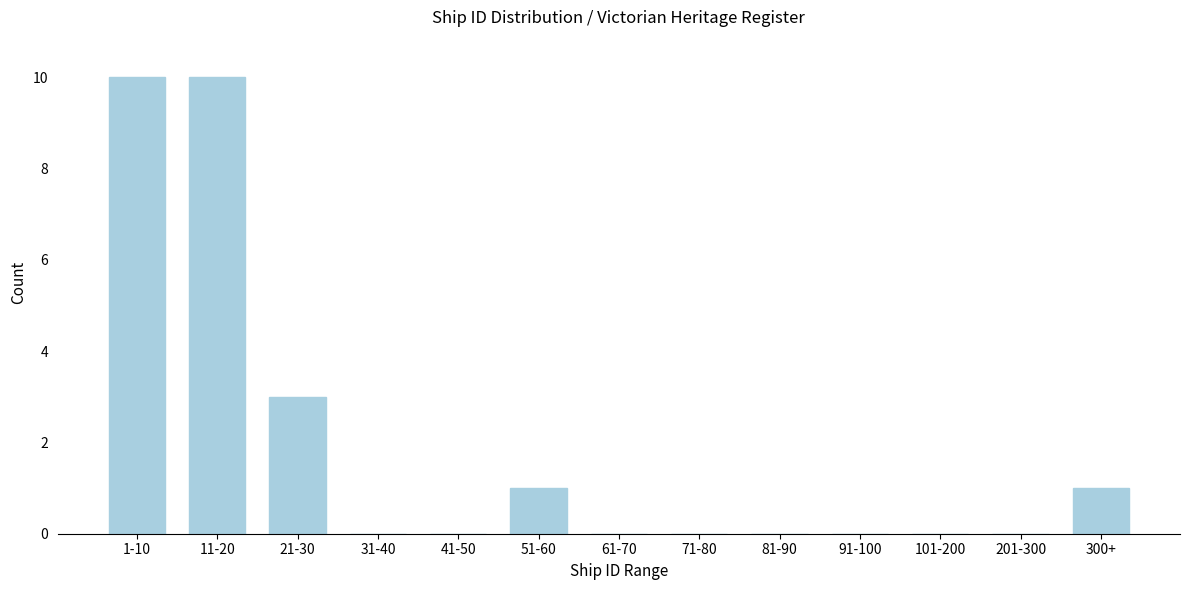

Reading left to right, what are all the values shown in this chart?

1-10=10	11-20=10	21-30=3	31-40=0	41-50=0	51-60=1	61-70=0	71-80=0	81-90=0	91-100=0	101-200=0	201-300=0	300+=1